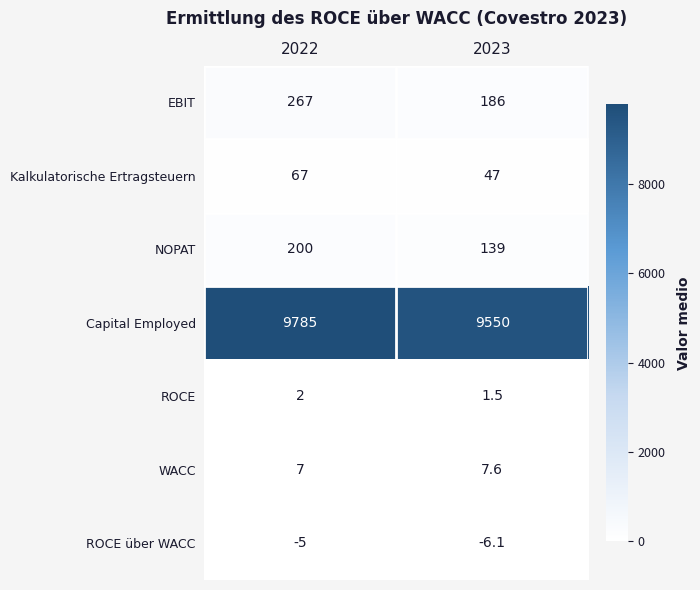

The value of EBIT at 2022 is 135.9. True or false?

False